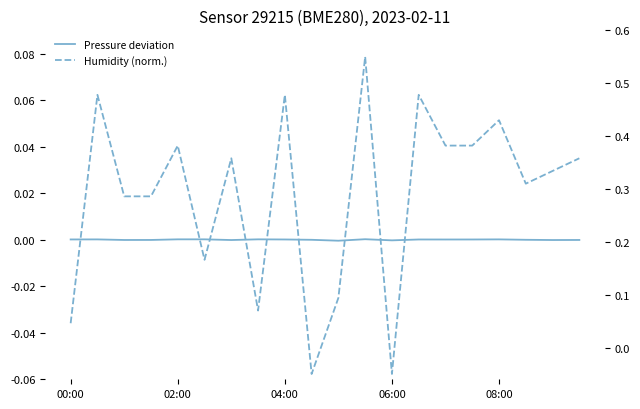

How many values in Pressure deviation are below zero?

9